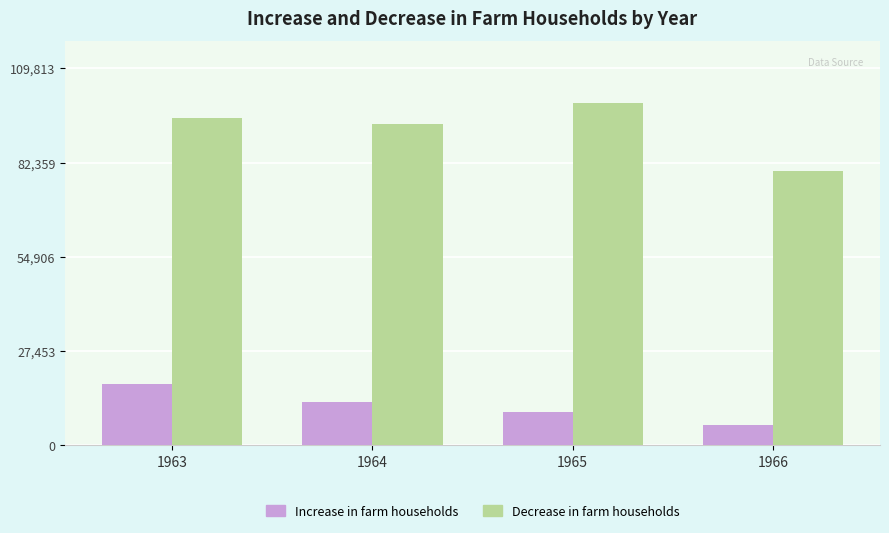

What is the spread (max minus min) of values at 1965?

90090